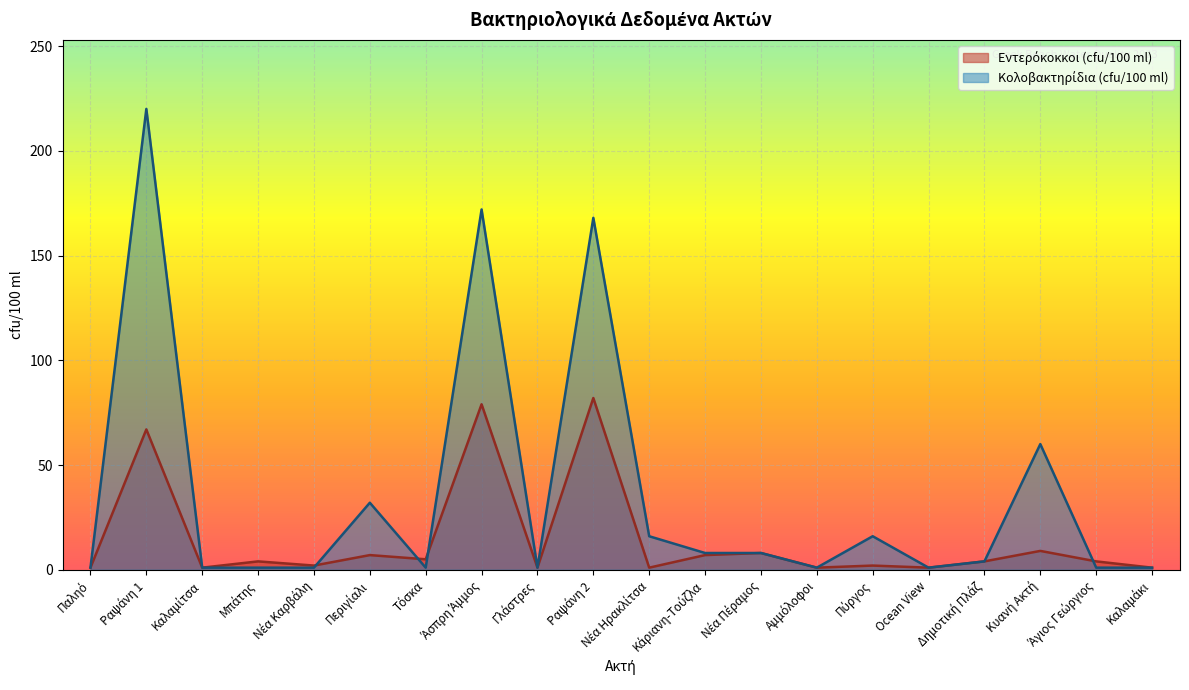

In Κολοβακτηρίδια (cfu/100 ml), how many points are lower than both neighbors (excluding endpoints)?

4